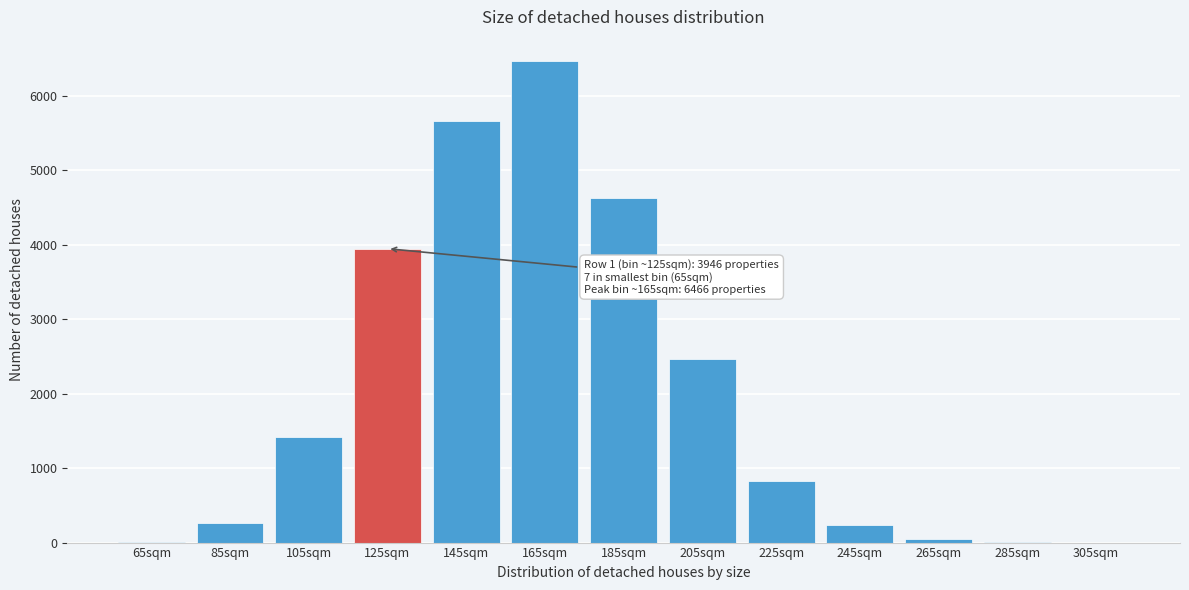

What is the sum of all values?

25984